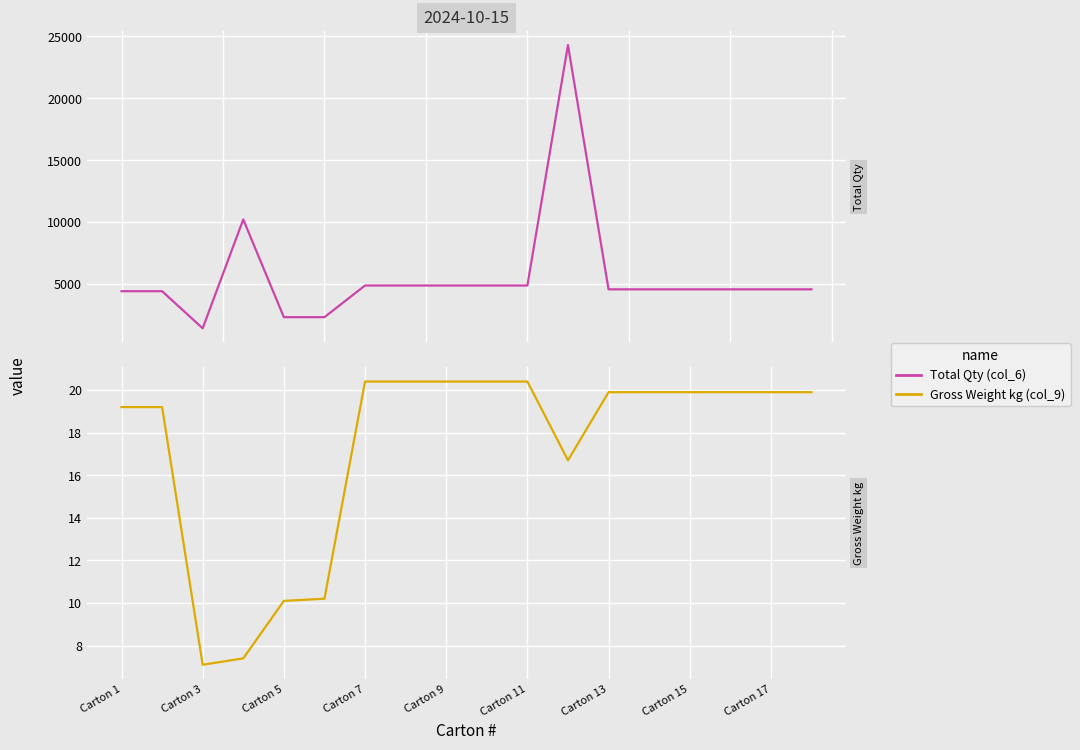

The value of Gross Weight kg (col_9) at Carton 7 is 9.3. True or false?

False